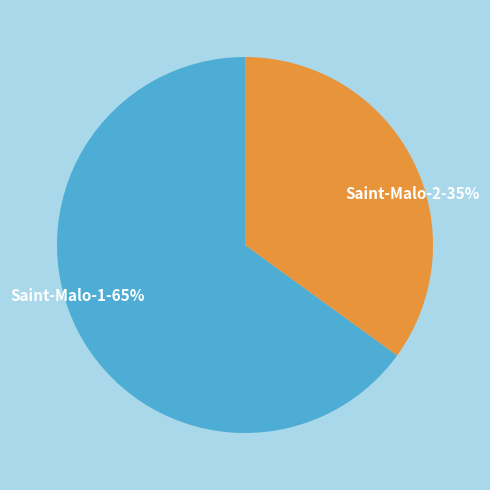

How many segments does this pie chart have?

2